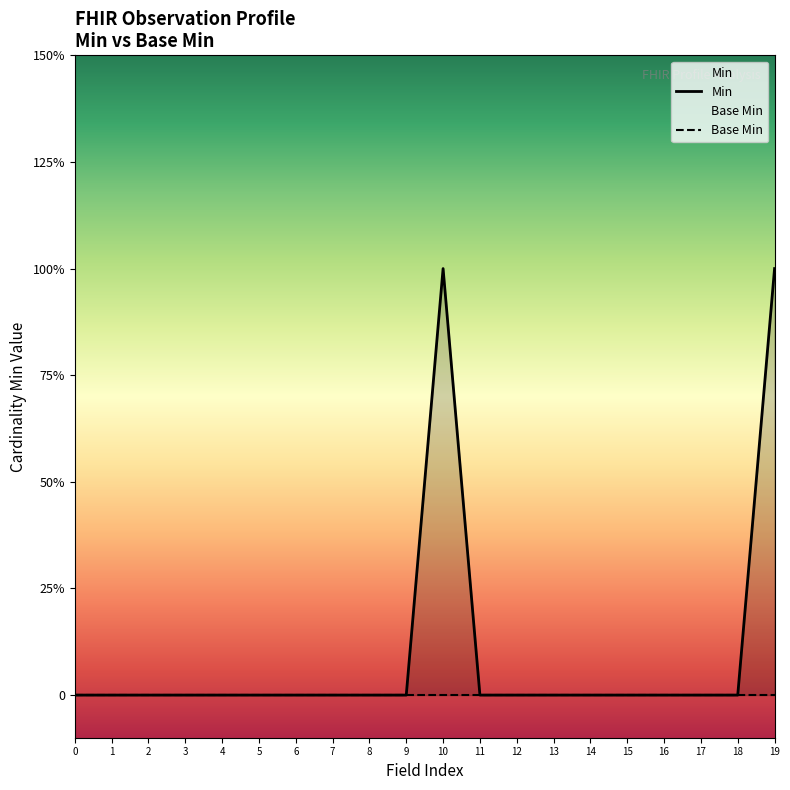

What is the sum of all Min values?

2